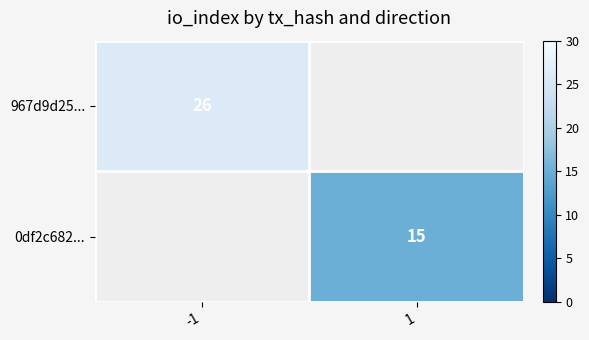

The value of 967d9d25... at -1 is 26. True or false?

True